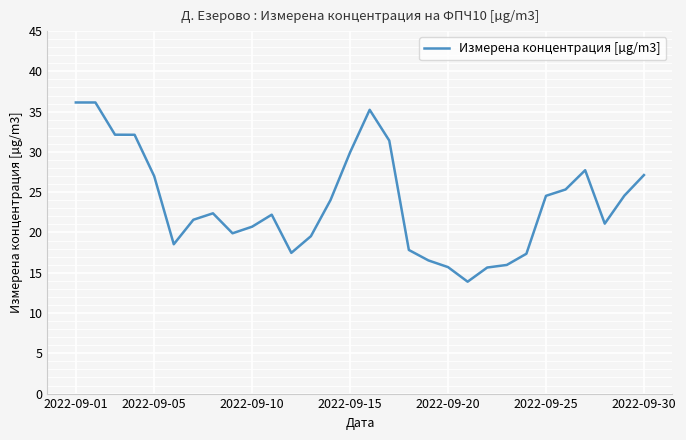

What is the greatest value displayed?

36.1